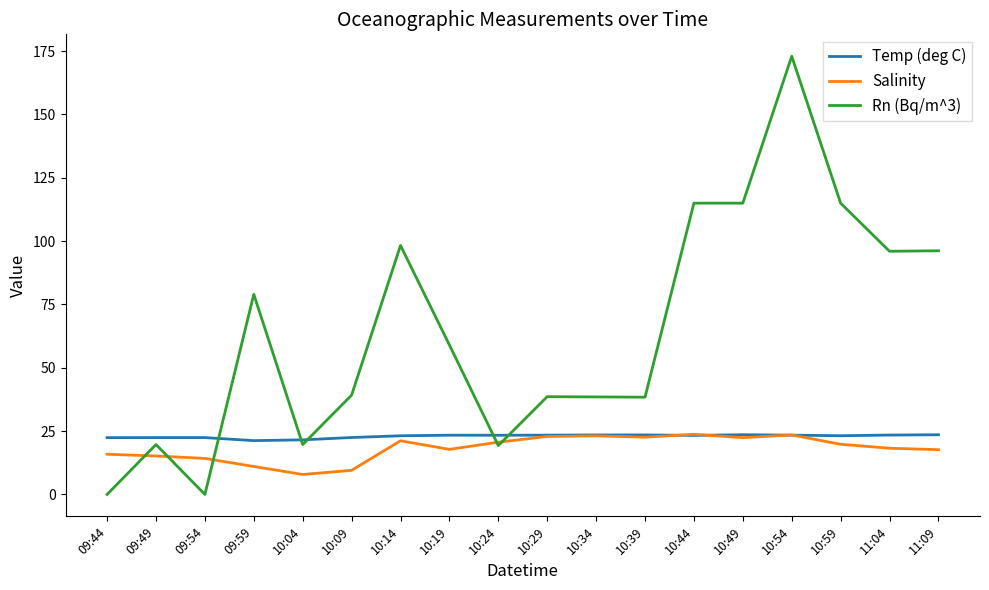

The value of Rn (Bq/m^3) at 10:34 is 26.0. True or false?

False